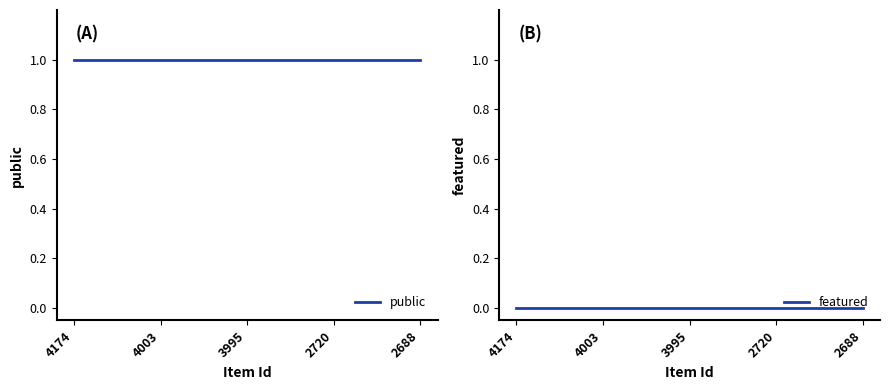

Which series changed the most between 4003 and 2720?

public